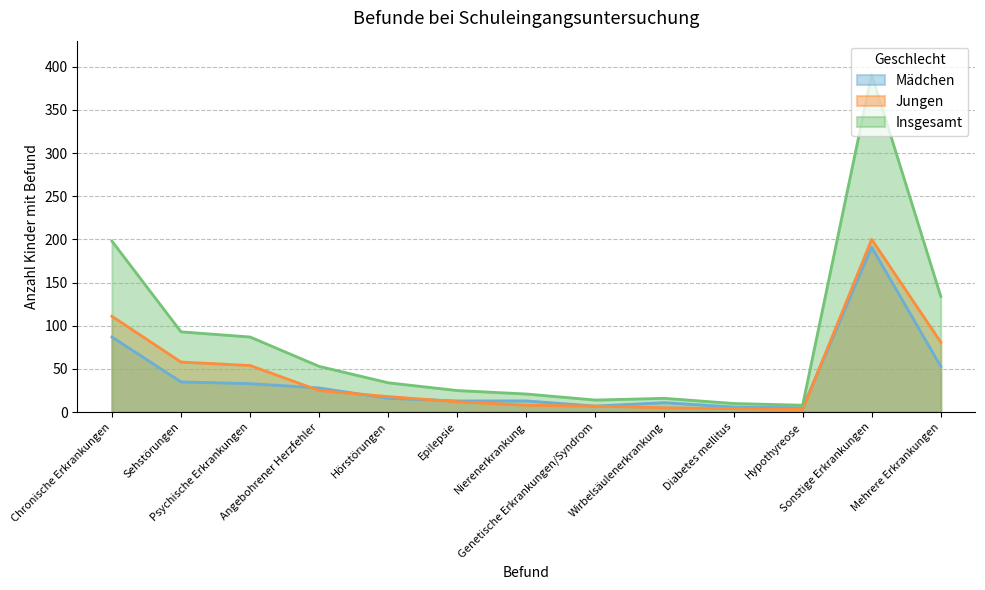

What is the difference between the highest and lowest values at Epilepsie?

13